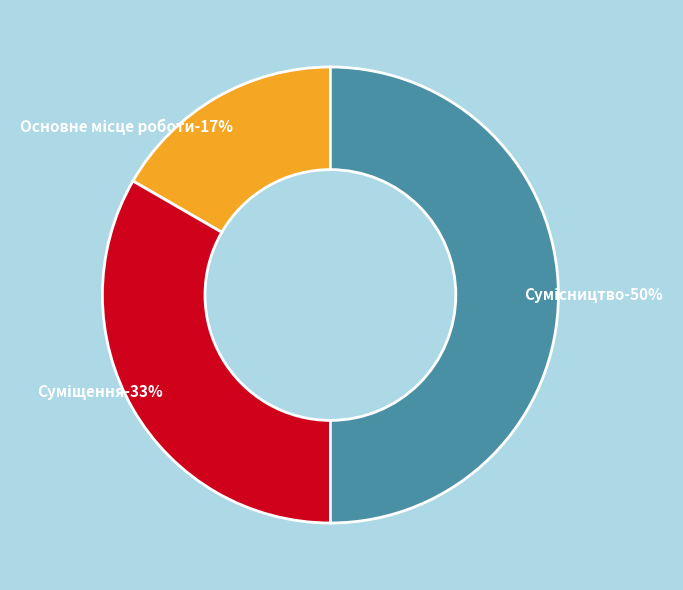

To the nearest percent, what percentage of the pie is Основне місце роботи?

17%